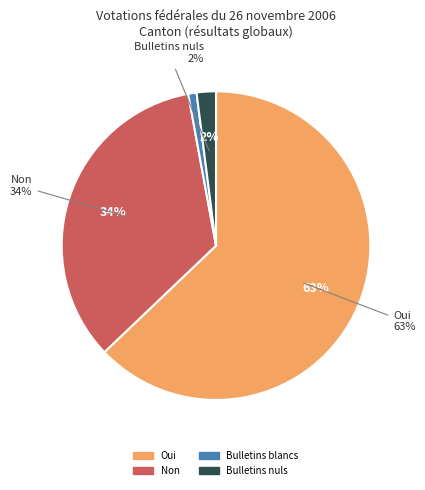

Is there a majority slice in this chart?

Yes